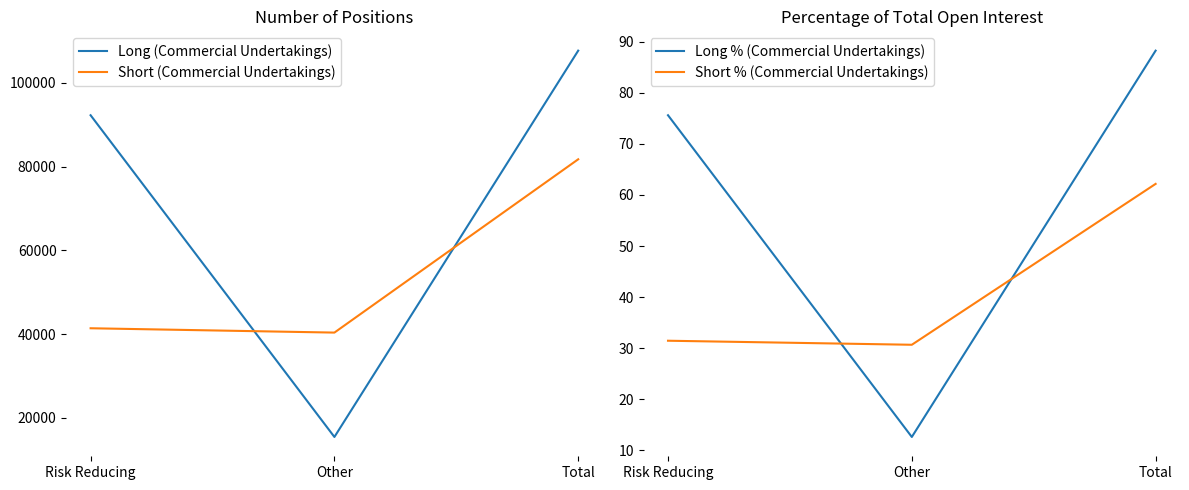

Which series has the largest total across all categories?

Long (Commercial Undertakings)